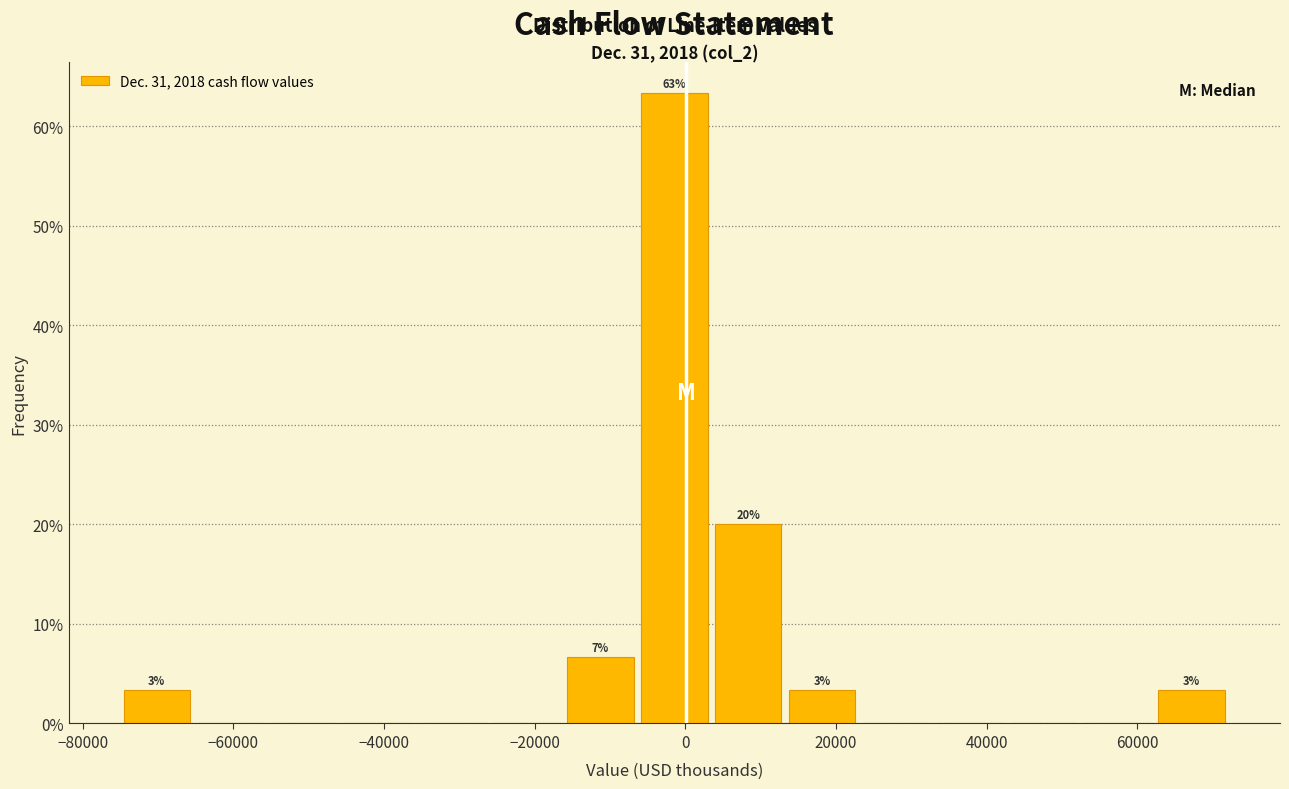

Which range on the x-axis has the tallest bar?

-6000 to 4000